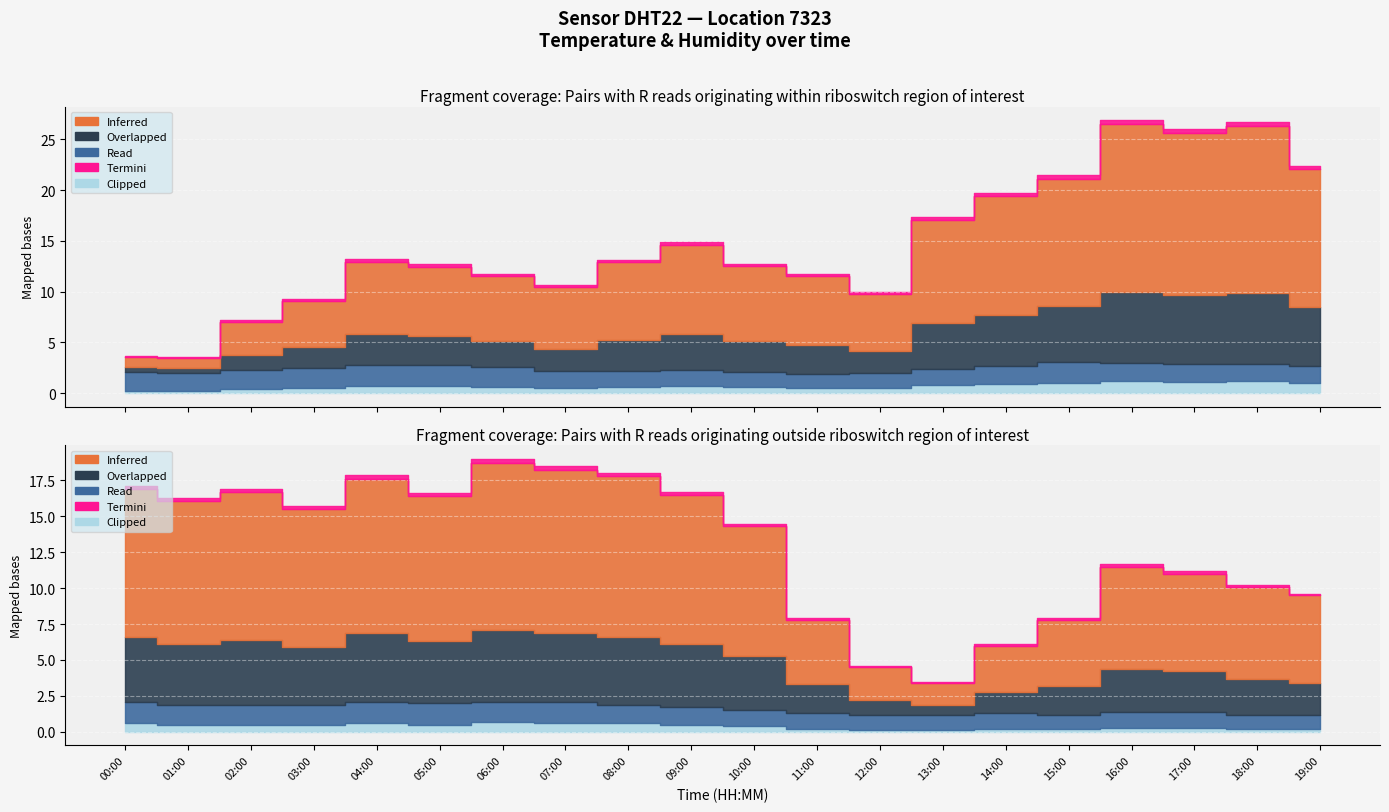

Between 08:00 and 12:00, which series saw the biggest shift?

Inferred